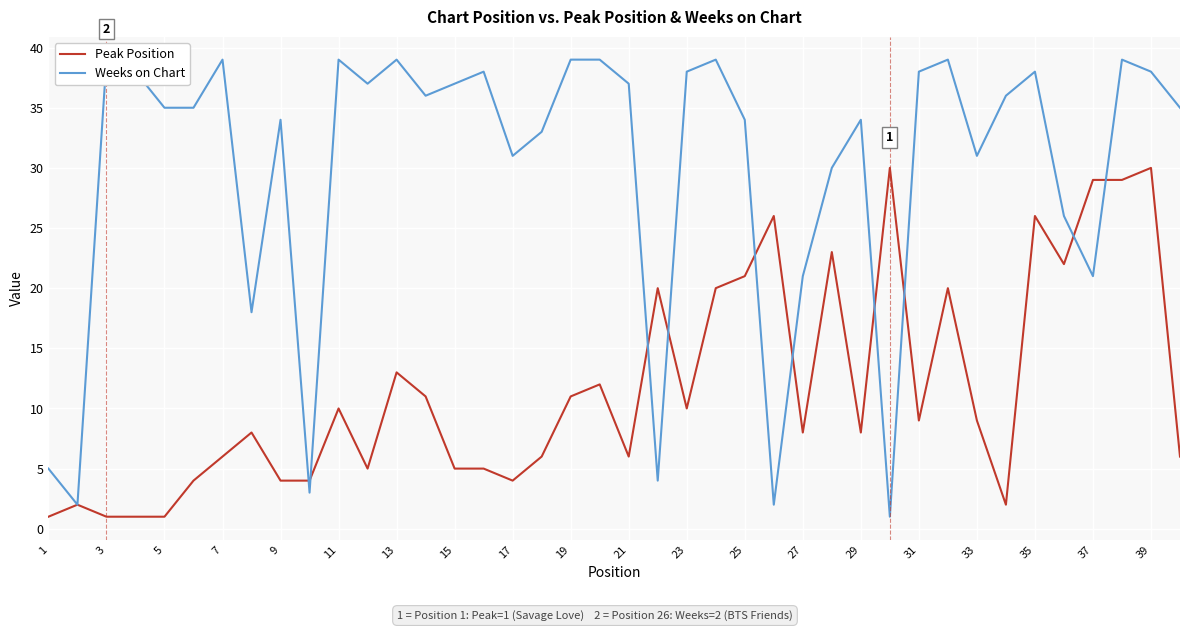

What is the difference between the maximum and minimum values in the Peak Position series?

29